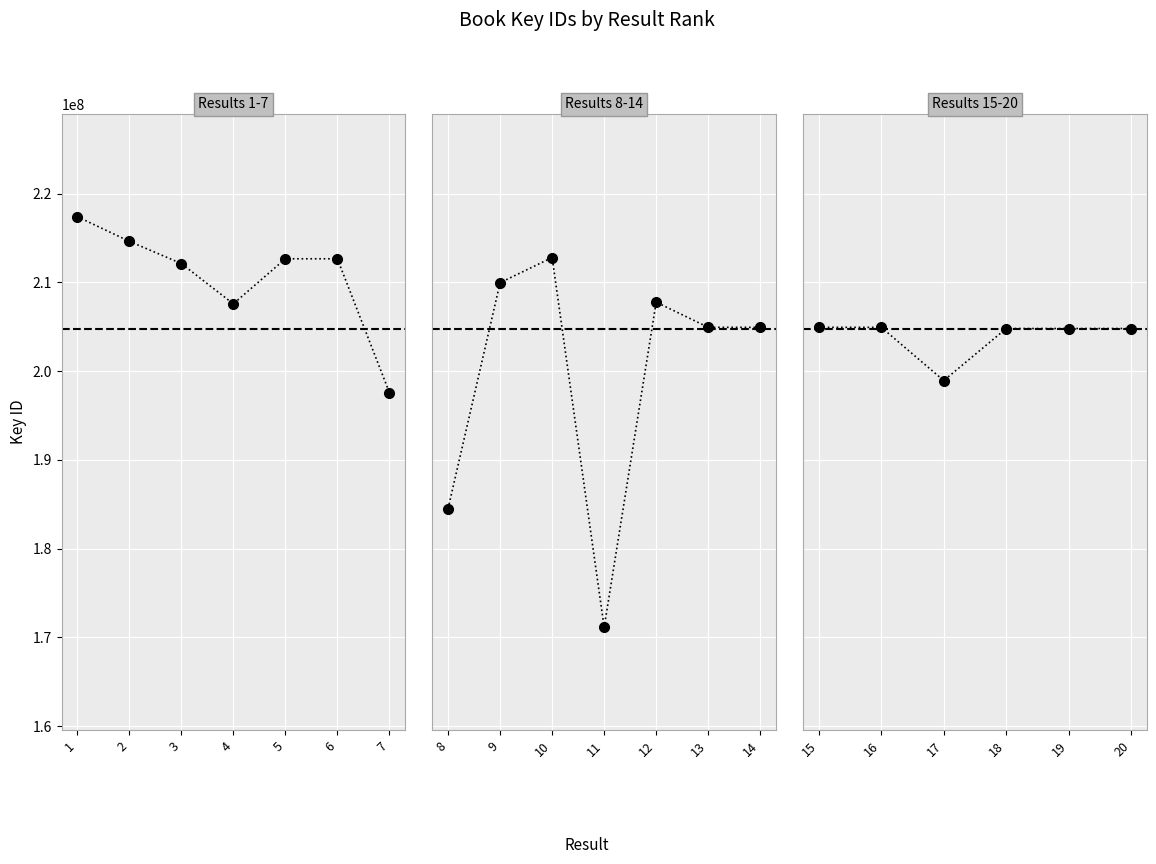

Which has a higher value, 6 or 3?

6